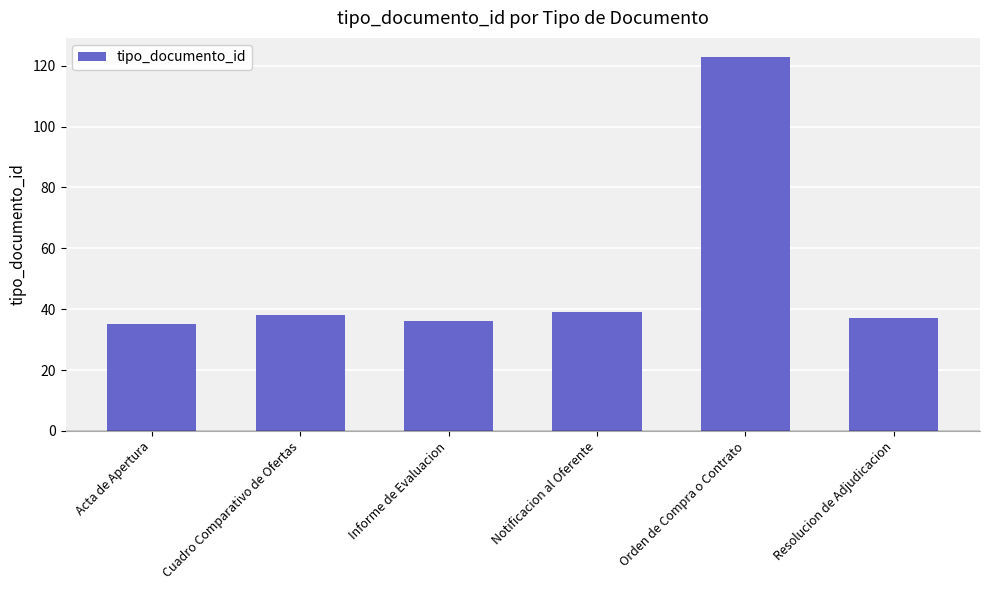

Approximately how many times larger is the value at Resolucion de Adjudicacion compared to Orden de Compra o Contrato?

0.3